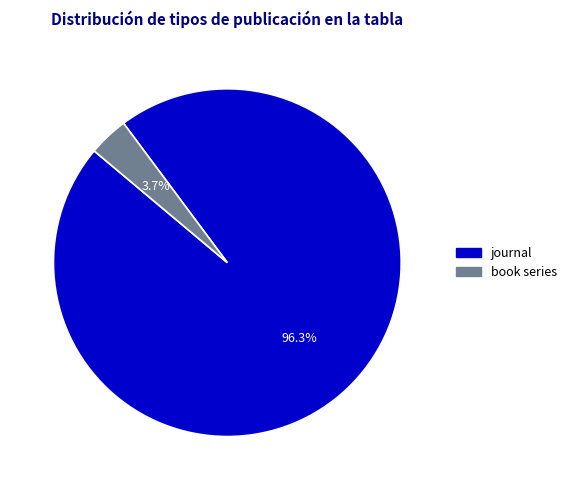

How many segments does this pie chart have?

2